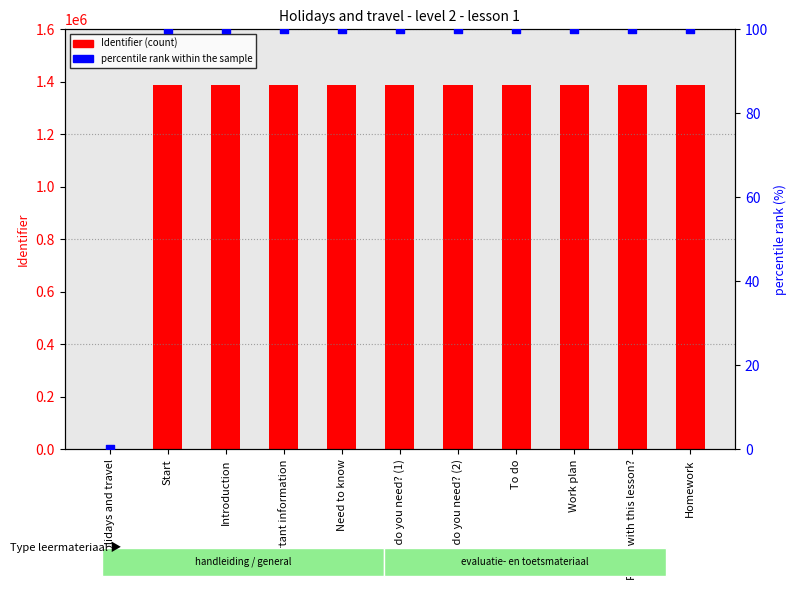

Which series reaches the minimum Y coordinate?

Identifier (count)